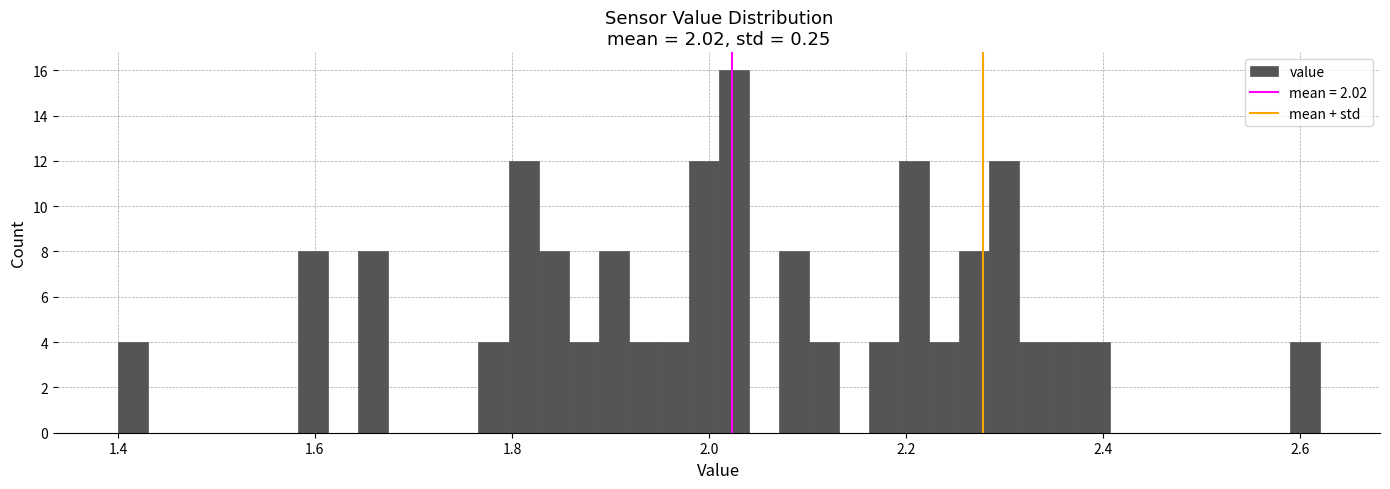

Around what value on the x-axis is the tallest bar? Give the approximate position of its centre, as read against the axis.

2.02